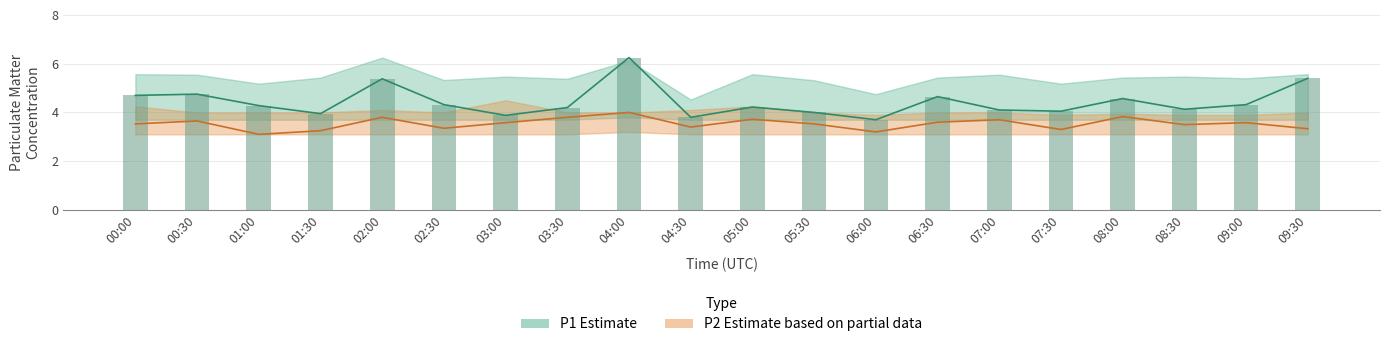

At how many categories does at least one series exceed 5?

18